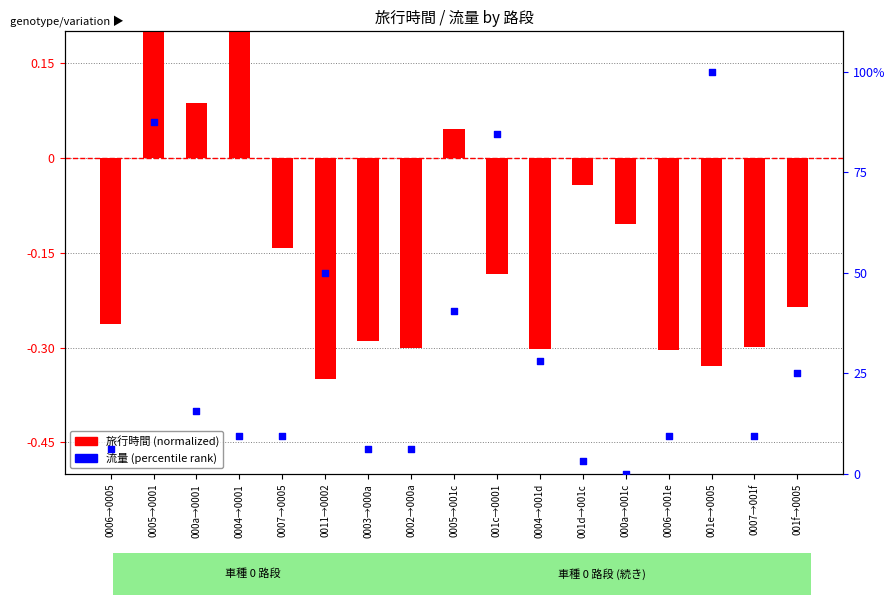

Is the value of 流量 (percentile rank) at 0007→0005 greater than the value of 旅行時間 (normalized) at 0007→001f?

Yes